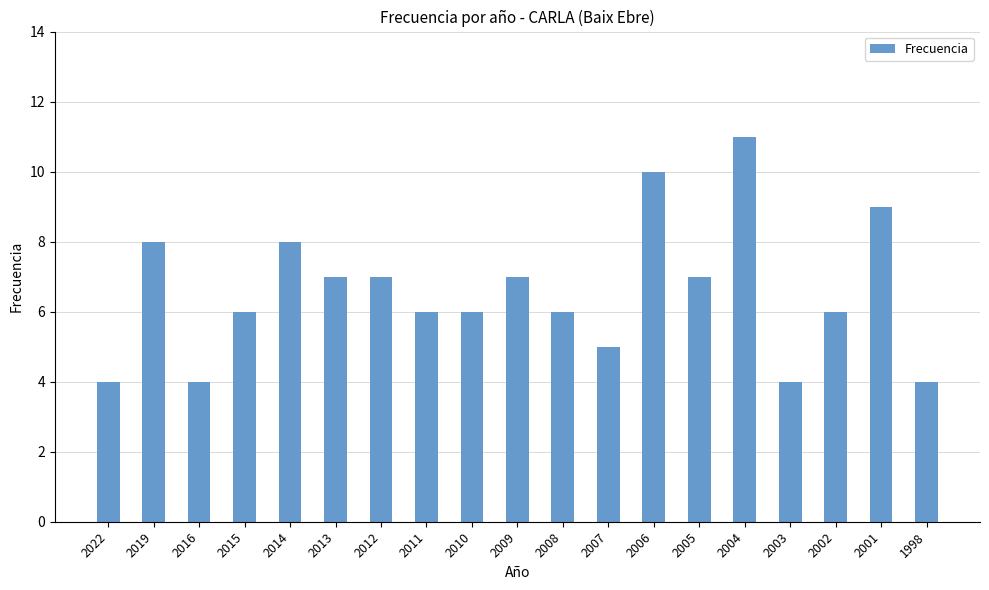

How many bars are there in total?

19